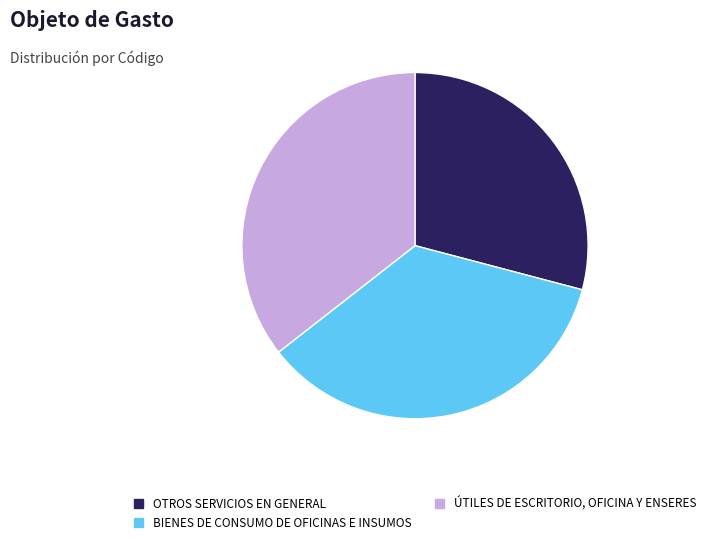

Is there a majority slice in this chart?

No